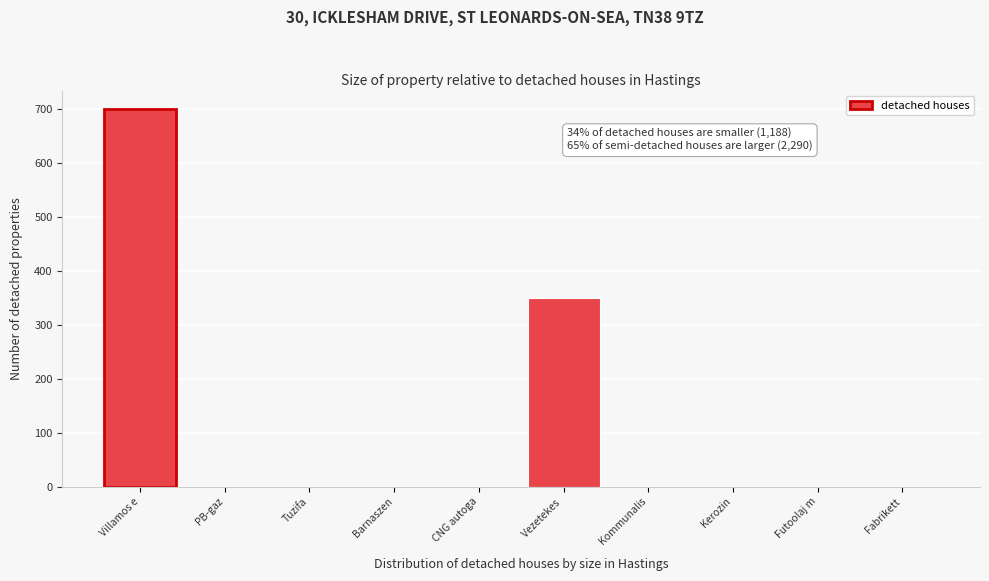

Reading right to left, list all the values displayed in this chart.

Fabrikett=0	Futoolaj m=0	Kerozin=0	Kommunalis=0	Vezetekes =350	CNG autoga=0	Barnaszen=0	Tuzifa=0	PB-gaz=0	Villamos e=700